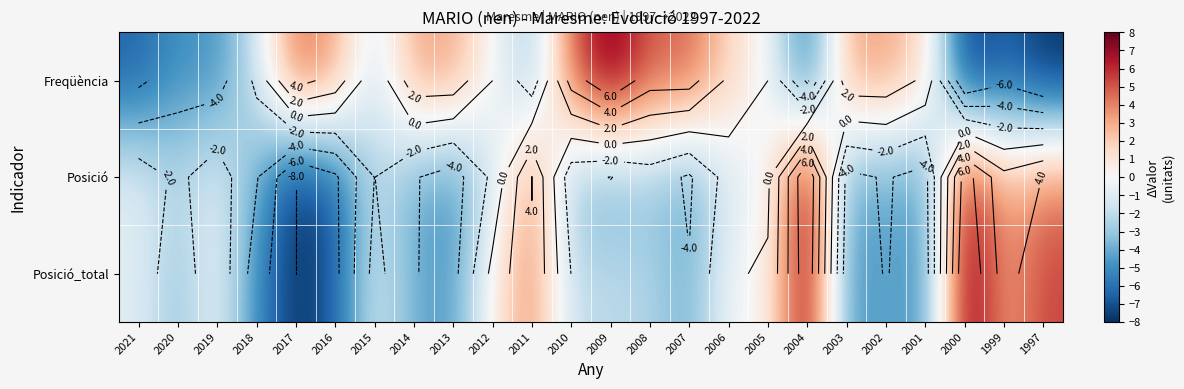

What value does the Freqüència series have at 1997?

-8.0